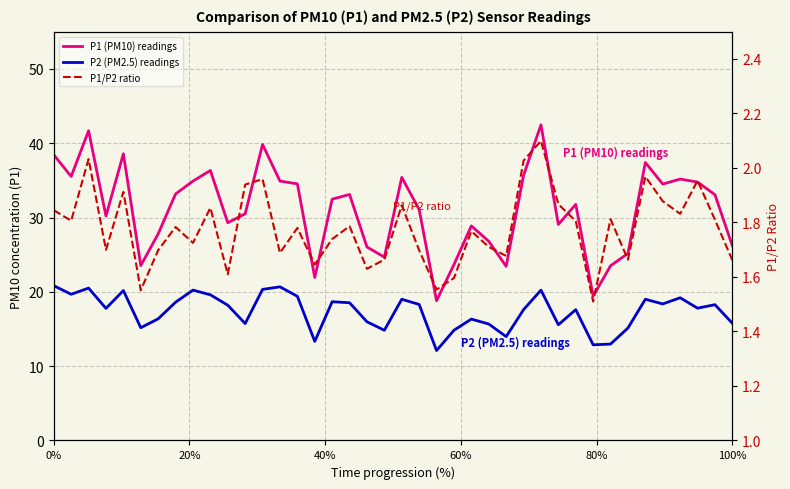

What is the difference between the maximum and minimum values in the P1/P2 ratio series?

0.6